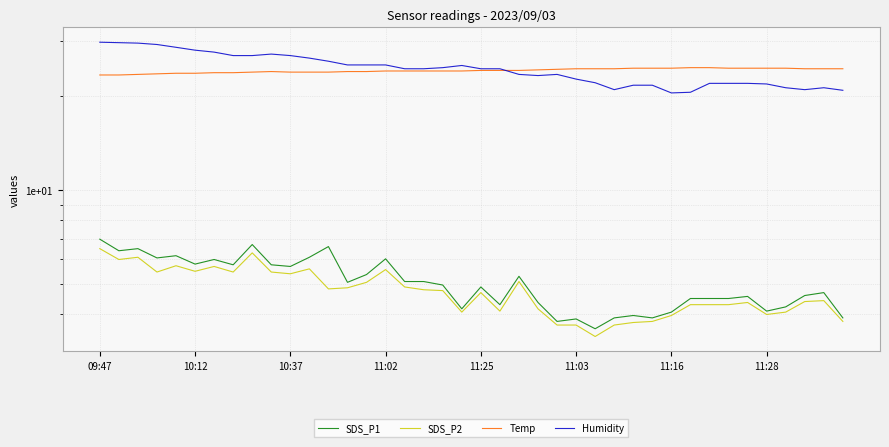

Rank the series by their maximum value, from highest to lowest.

Humidity, Temp, SDS_P1, SDS_P2